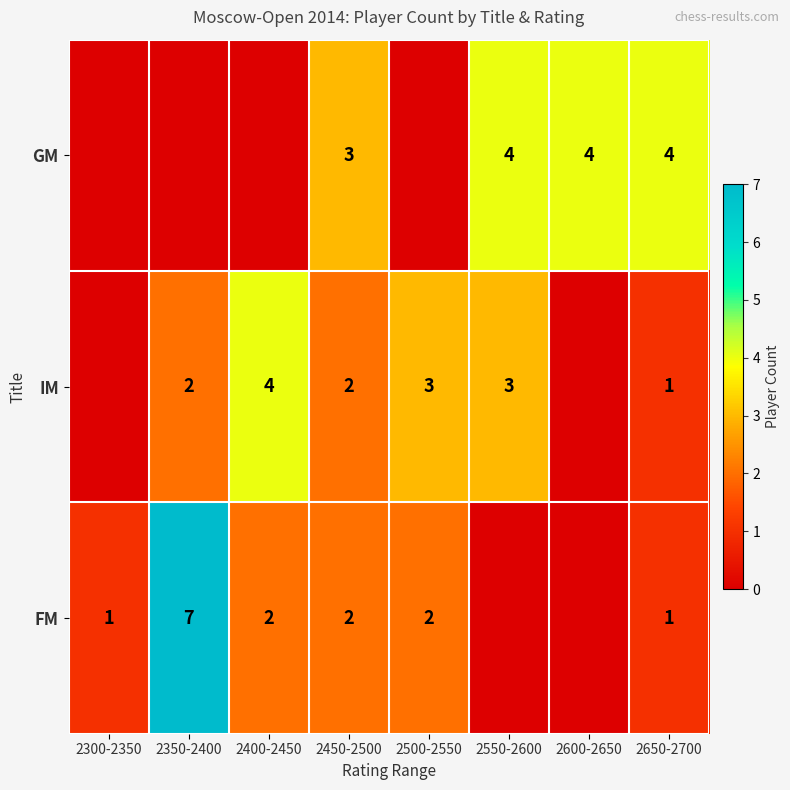

What is the difference between the FM values at 2300-2350 and 2400-2450?

1